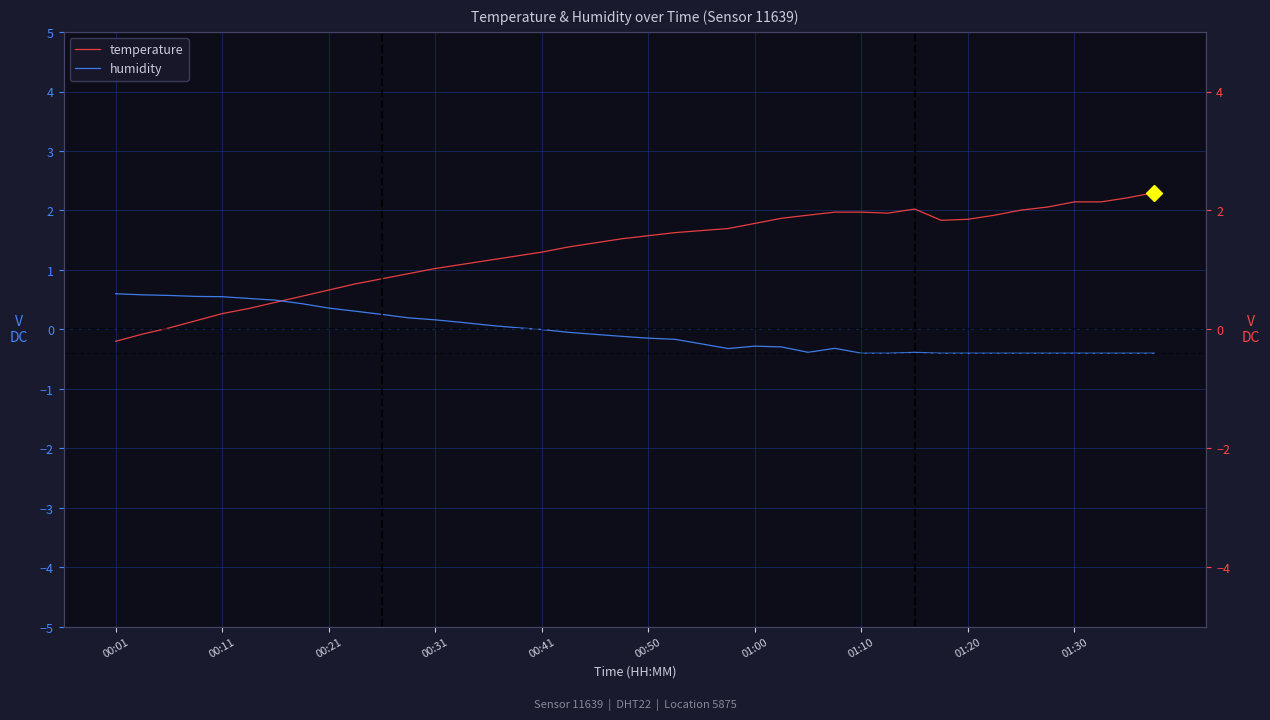

What are all the series names shown in the legend?

temperature, humidity